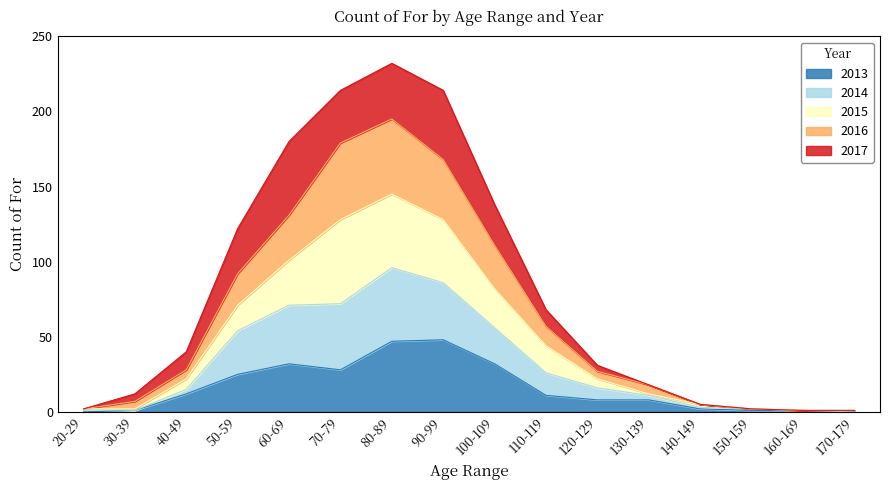

What is the maximum value for 2013?

48